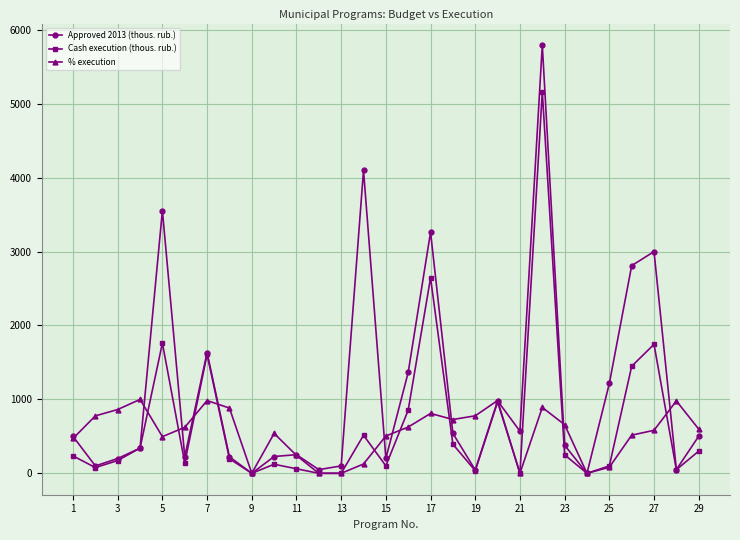

Which series has the largest total across all categories?

Approved 2013 (thous. rub.)